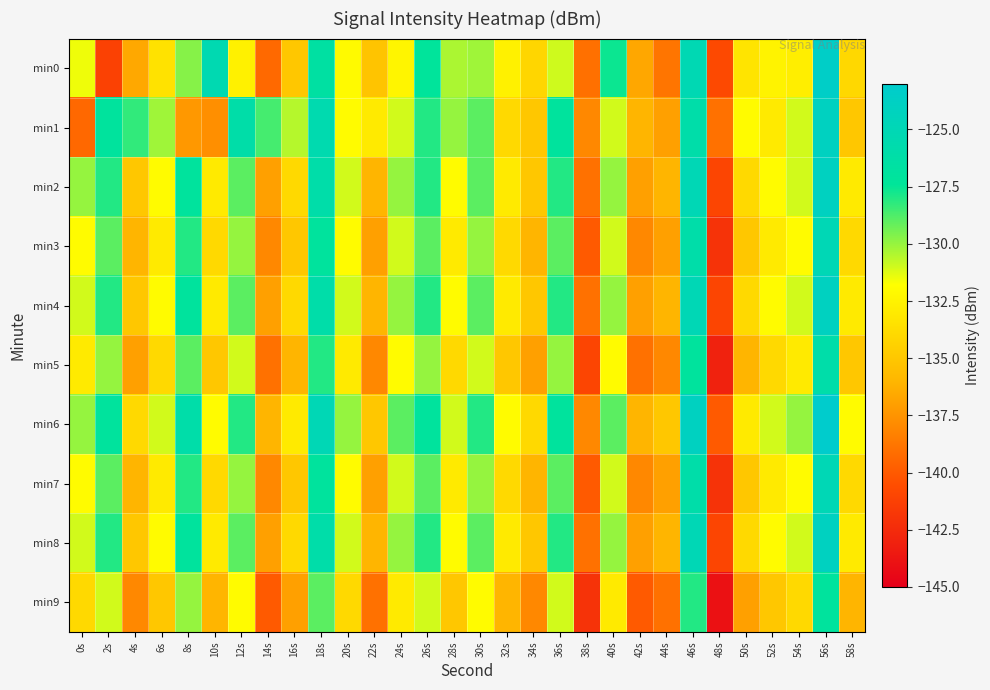

Rank the series by their maximum value, from highest to lowest.

min6, min0, min1, min2, min4, min8, min3, min7, min5, min9